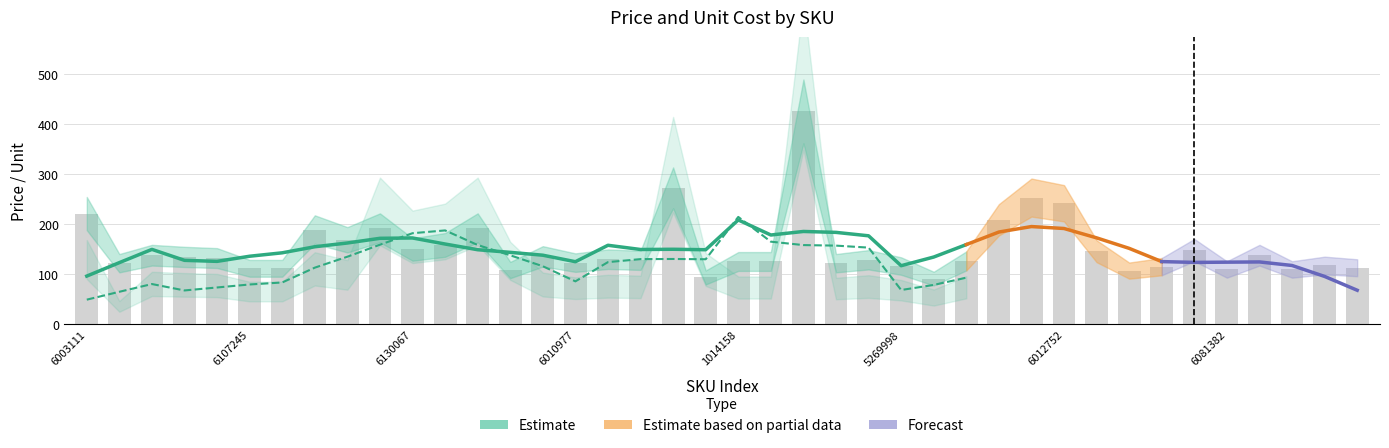

Are the bars grouped side by side (vs. stacked)?

No